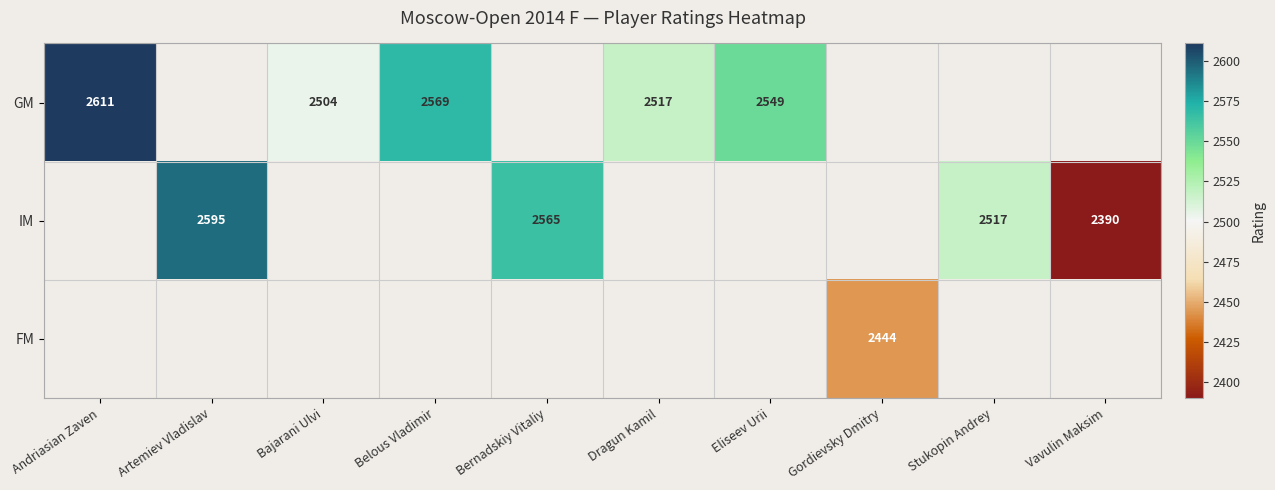

Is it true that IM equals 1614.9 at Stukopin Andrey?

False